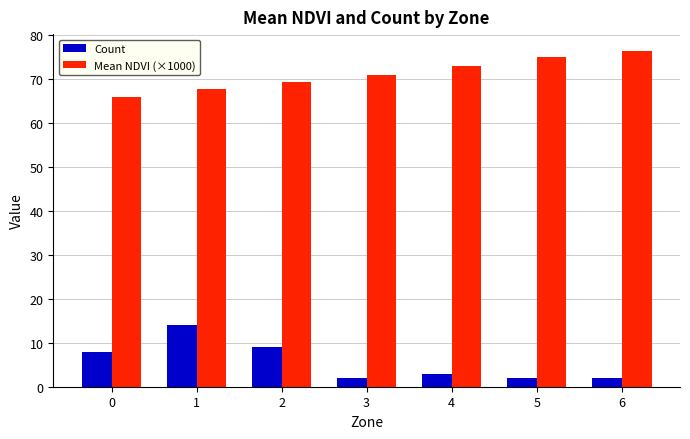

Is it true that Count equals 2.0 at 3?

True